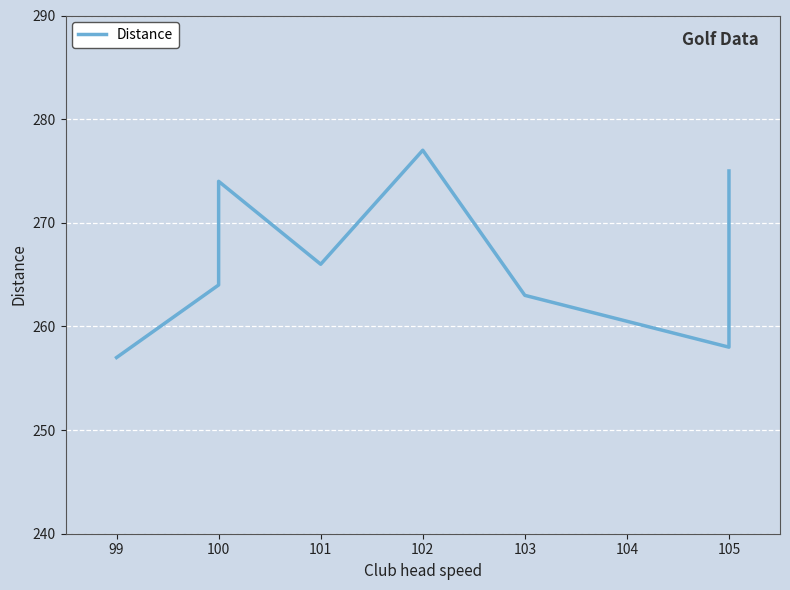

How many data points are less than 266?

4